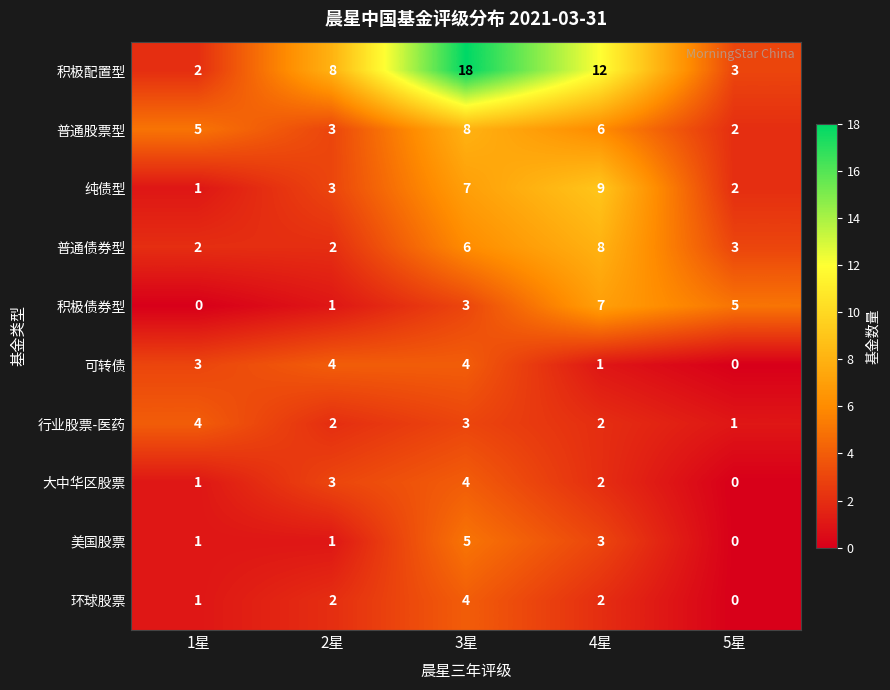

What is the spread (max minus min) of values at 3星?

15